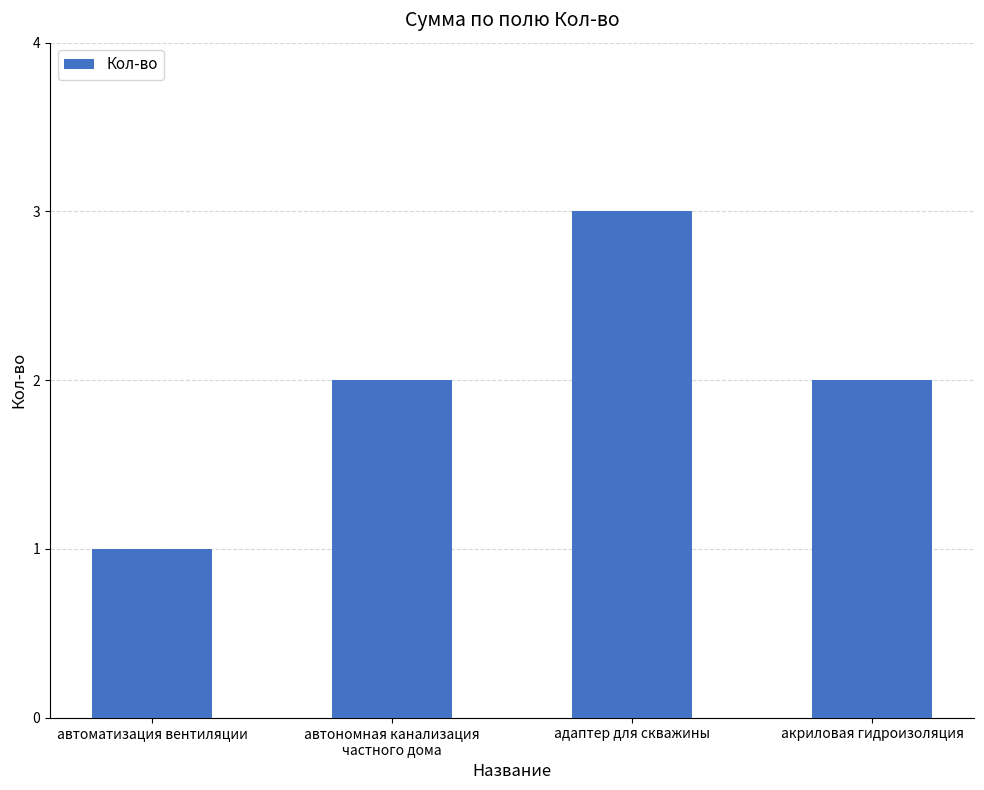

At which category does the chart reach its peak across all series?

адаптер для скважины